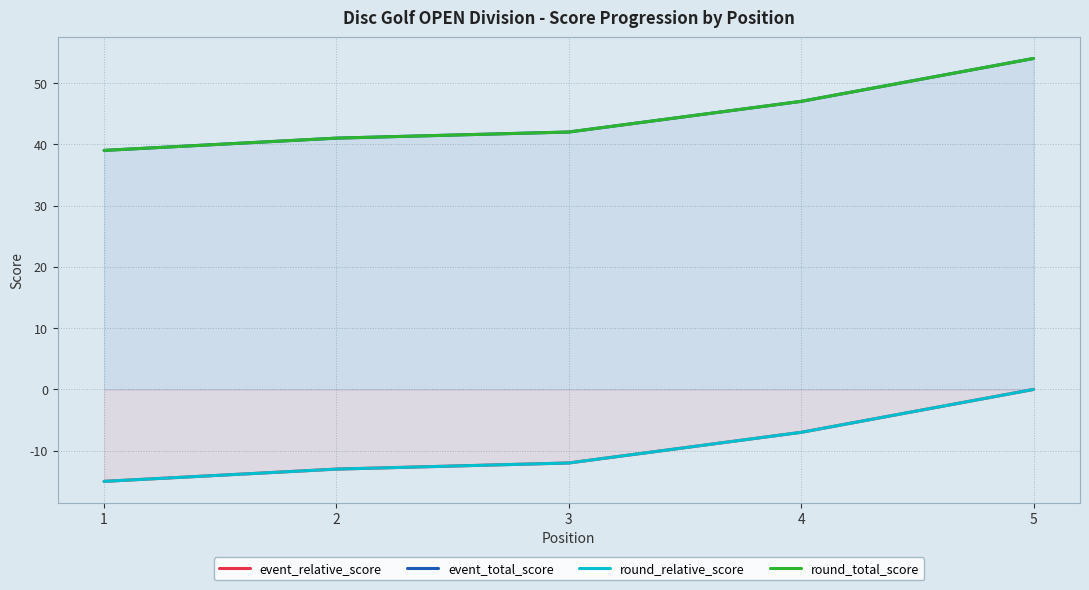

Reading left to right, transcribe all the data shown in this chart.

event_relative_score: 1=-15	2=-13	3=-12	4=-7	5=0
event_total_score: 1=39	2=41	3=42	4=47	5=54
round_relative_score: 1=-15	2=-13	3=-12	4=-7	5=0
round_total_score: 1=39	2=41	3=42	4=47	5=54